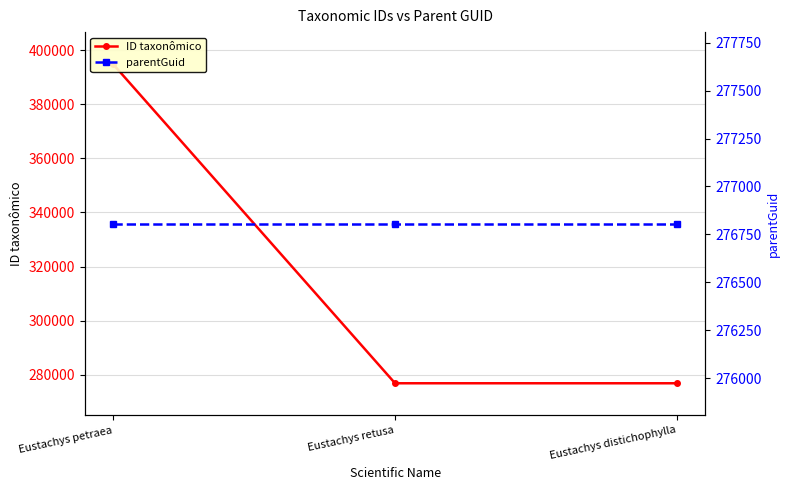

Between Eustachys petraea and Eustachys retusa, which series saw the biggest shift?

ID taxonômico